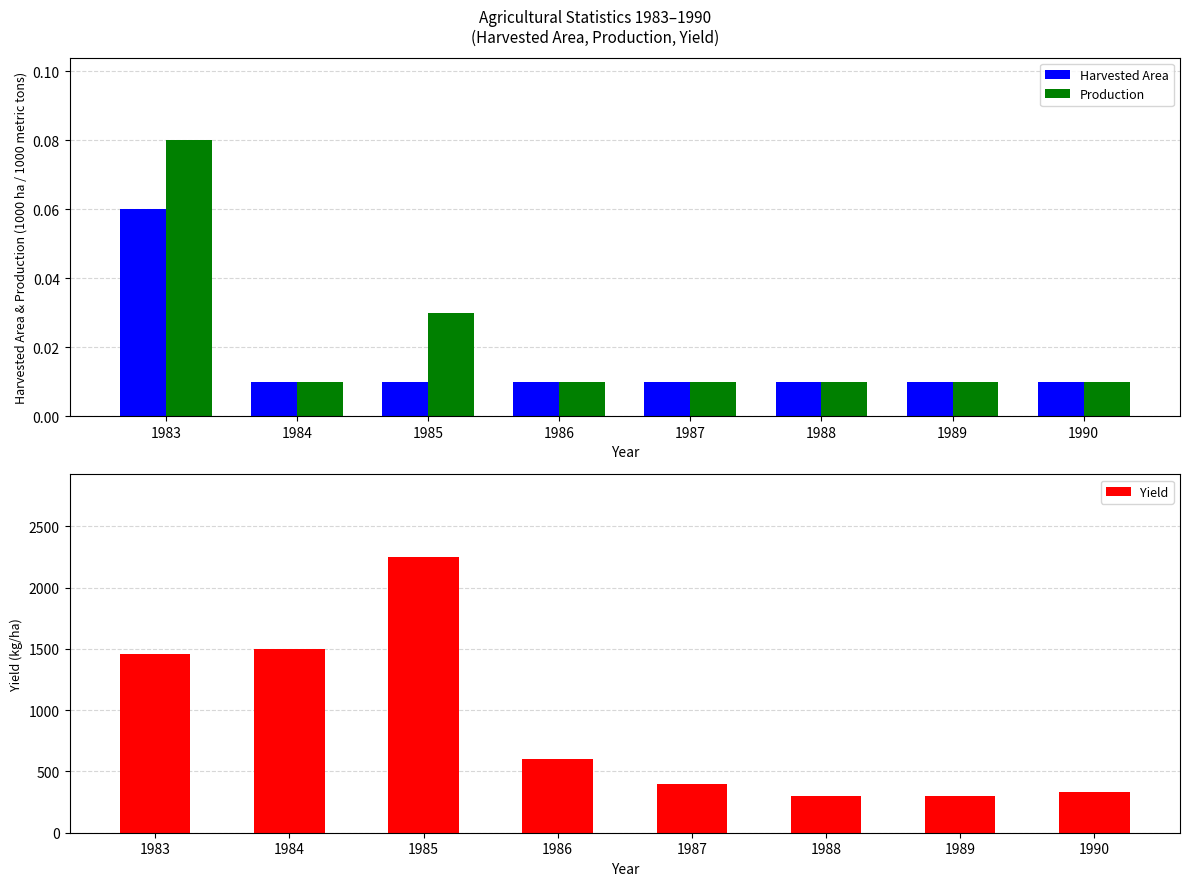

Which has a higher value, 1990 or 1984?

1990